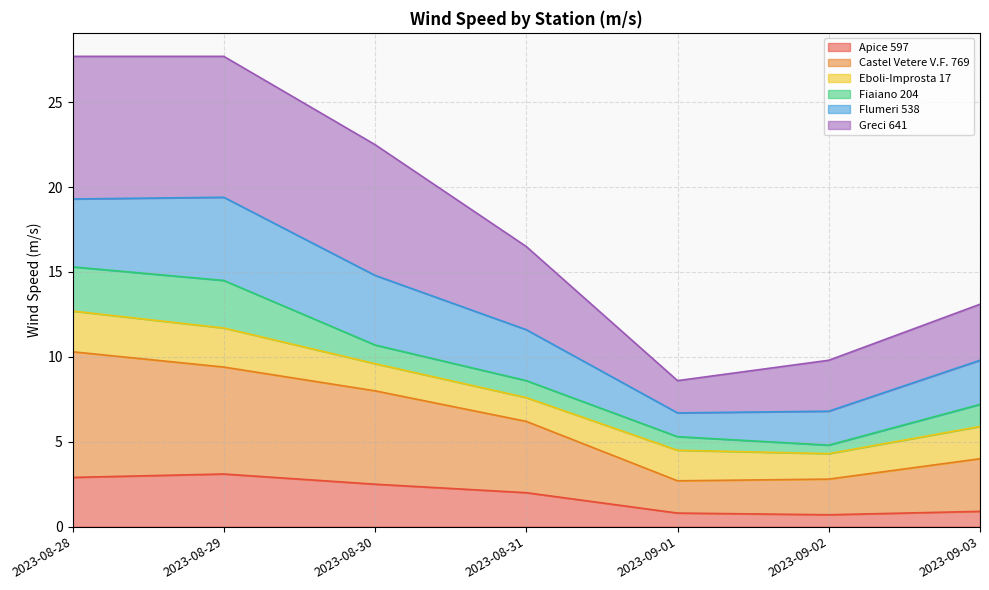

The value of Apice 597 at 2023-08-28 is 1.2. True or false?

False